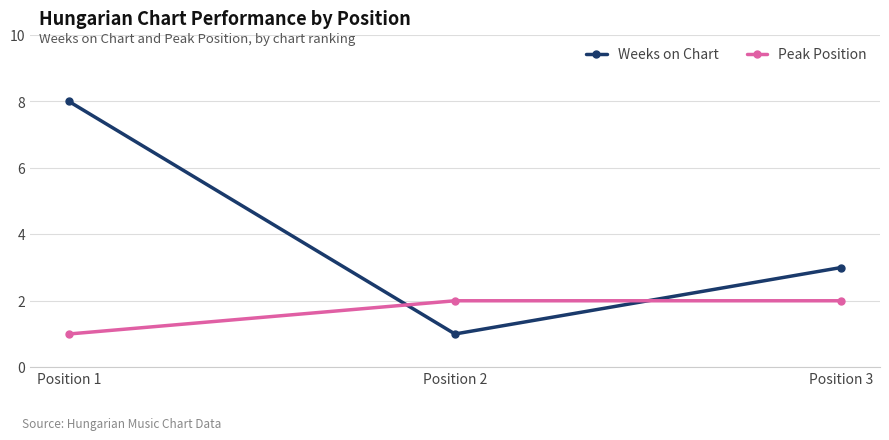

Where is Peak Position nearest to the value 1?

Position 1